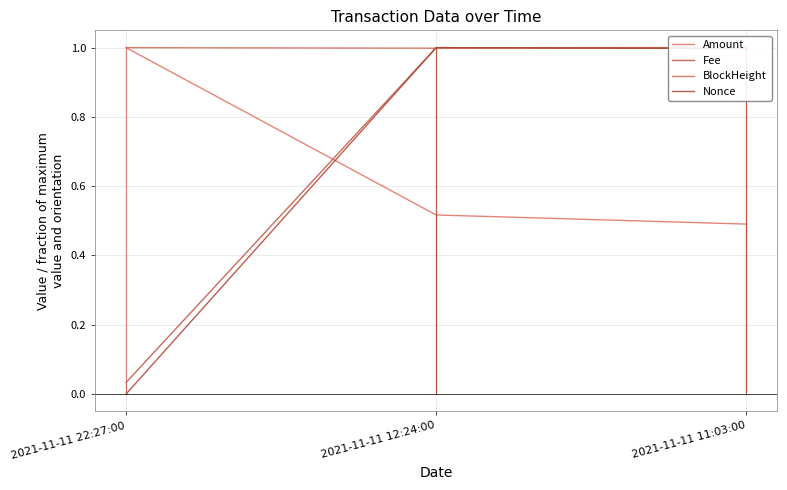

How many distinct data groups are displayed?

4